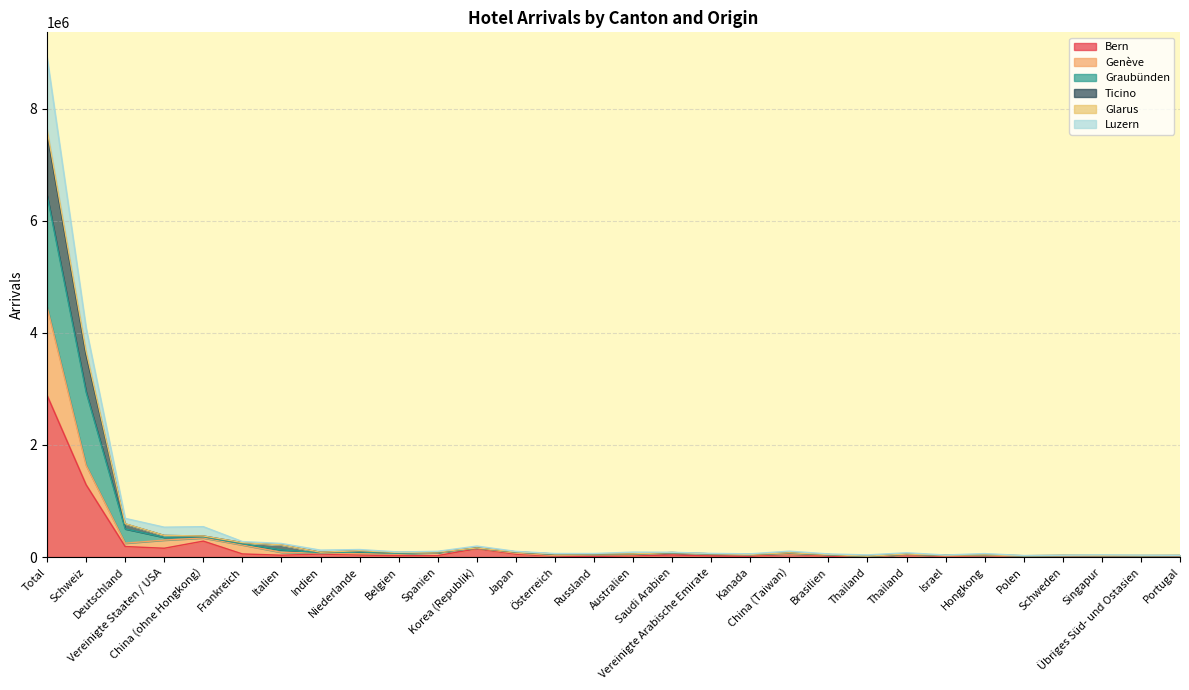

At which label does Genève first exceed 52088?

Total